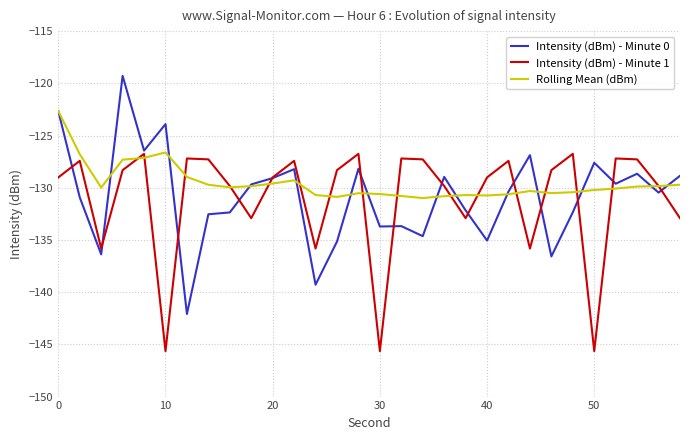

What are all the series names shown in the legend?

Intensity (dBm) - Minute 0, Intensity (dBm) - Minute 1, Rolling Mean (dBm)